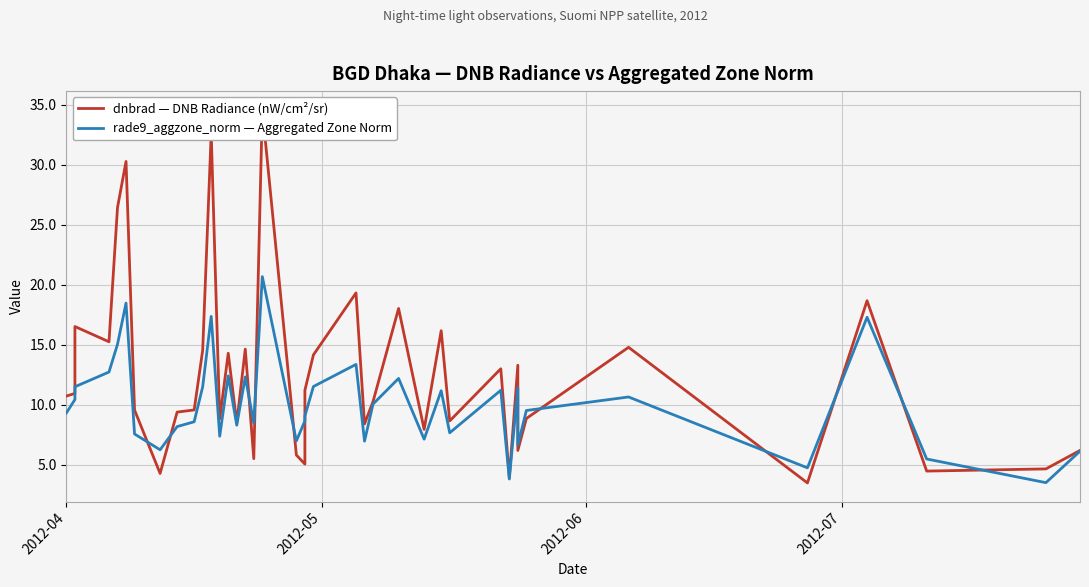

How many times do rade9_aggzone_norm — Aggregated Zone Norm and dnbrad — DNB Radiance (nW/cm²/sr) cross each other?

12